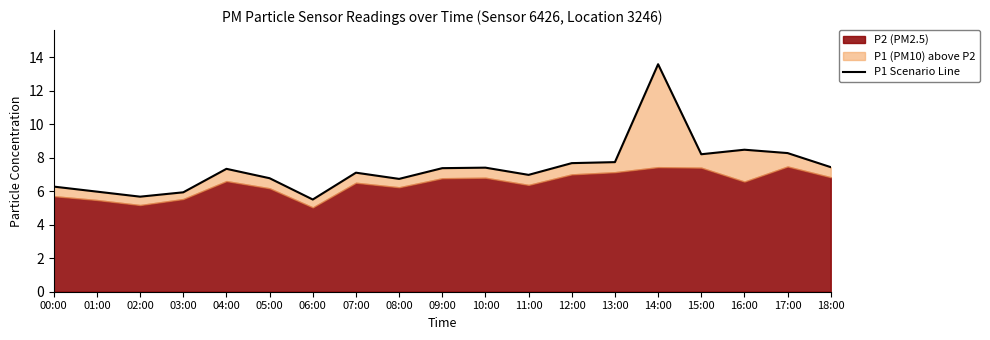

Reading left to right, list all the values displayed in this chart.

00:00=6.3	01:00=6.0	02:00=5.7	03:00=5.9	04:00=7.3	05:00=6.8	06:00=5.5	07:00=7.1	08:00=6.7	09:00=7.4	10:00=7.4	11:00=7.0	12:00=7.7	13:00=7.7	14:00=13.6	15:00=8.2	16:00=8.5	17:00=8.3	18:00=7.4